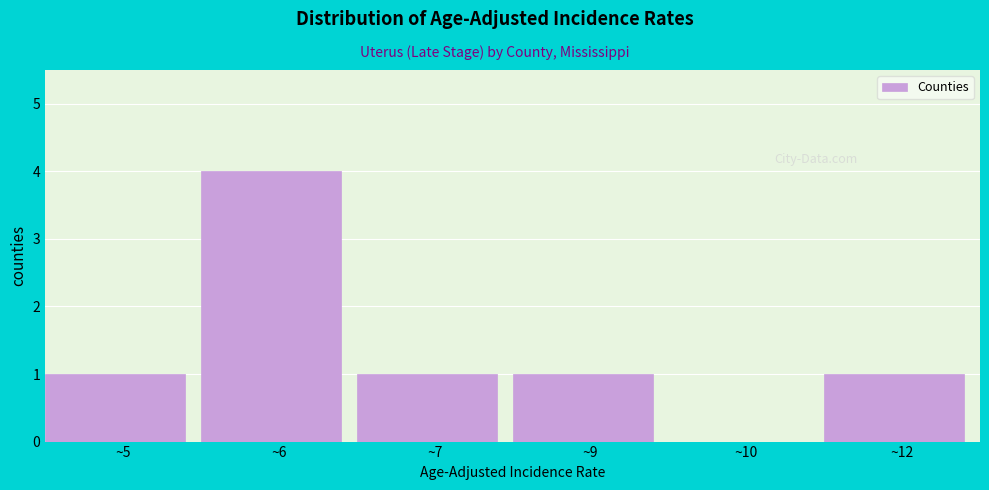

Reading left to right, list all the values displayed in this chart.

~5=1	~6=4	~7=1	~9=1	~10=0	~12=1